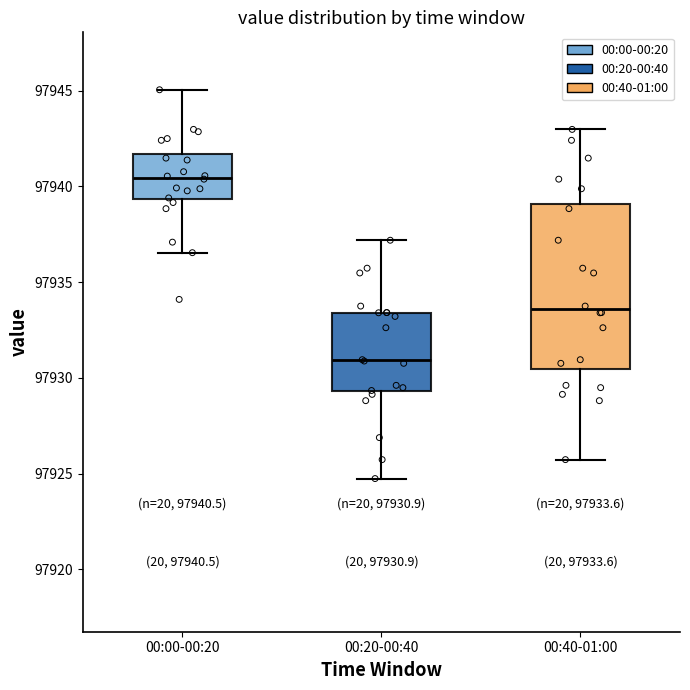

Comparing the boxes themselves (not the whiskers), which one is the tallest?

00:40-01:00